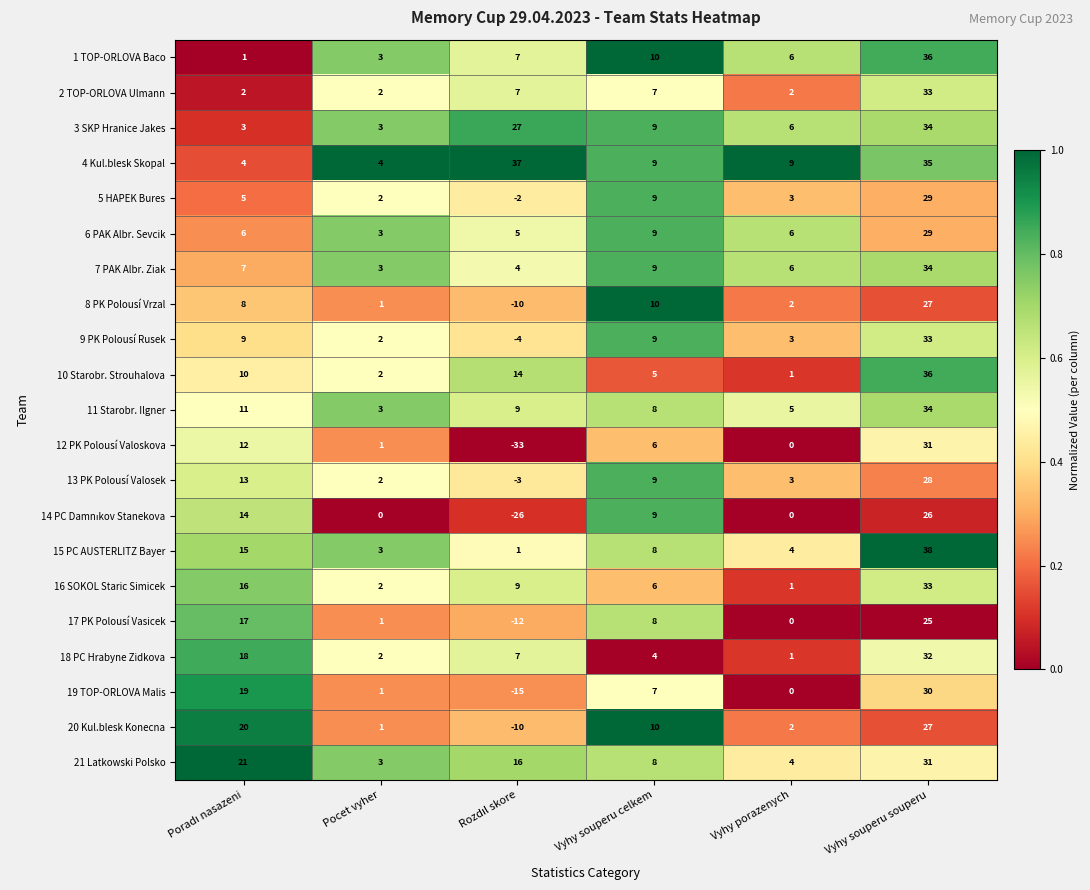

Which series has the widest spread of values?

12 PK Polousí Valoskova